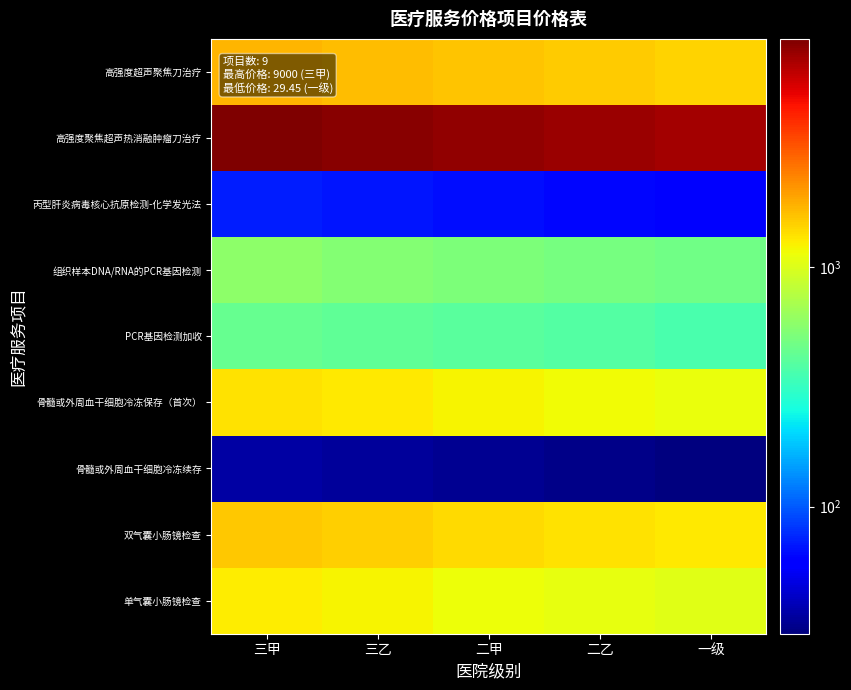

What is the difference between the highest and lowest values at 三甲?

8964.0